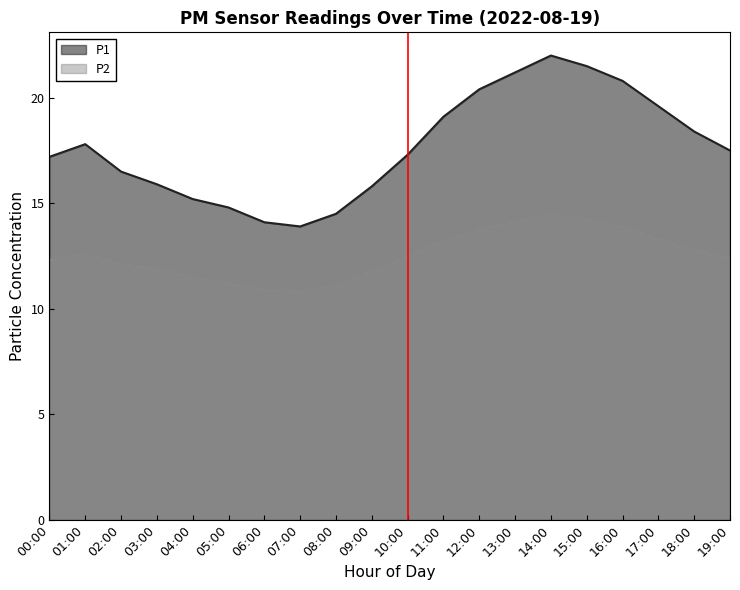

How many series are shown in this chart?

2